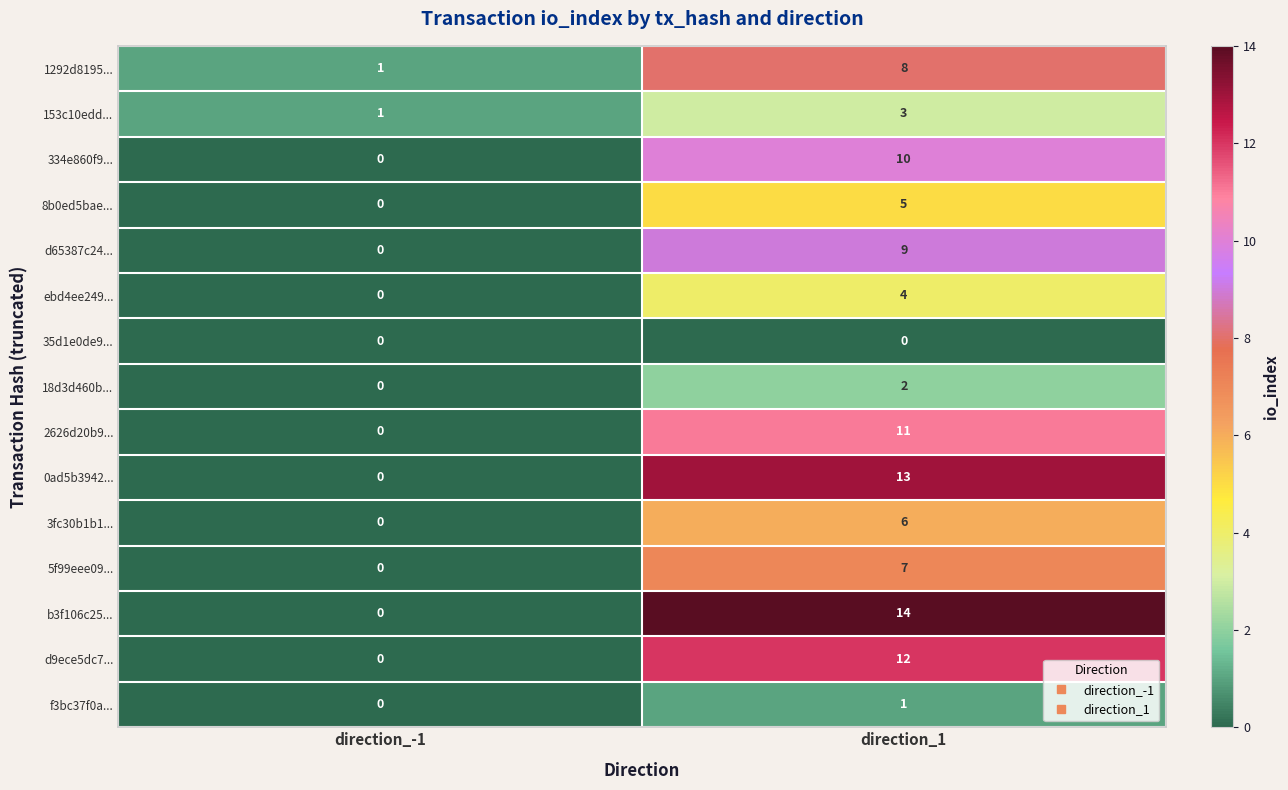

Rank the series at direction_1 from highest to lowest value.

b3f106c25..., 0ad5b3942..., d9ece5dc7..., 2626d20b9..., 334e860f9..., d65387c24..., 1292d8195..., 5f99eee09..., 3fc30b1b1..., 8b0ed5bae..., ebd4ee249..., 153c10edd..., 18d3d460b..., f3bc37f0a..., 35d1e0de9...